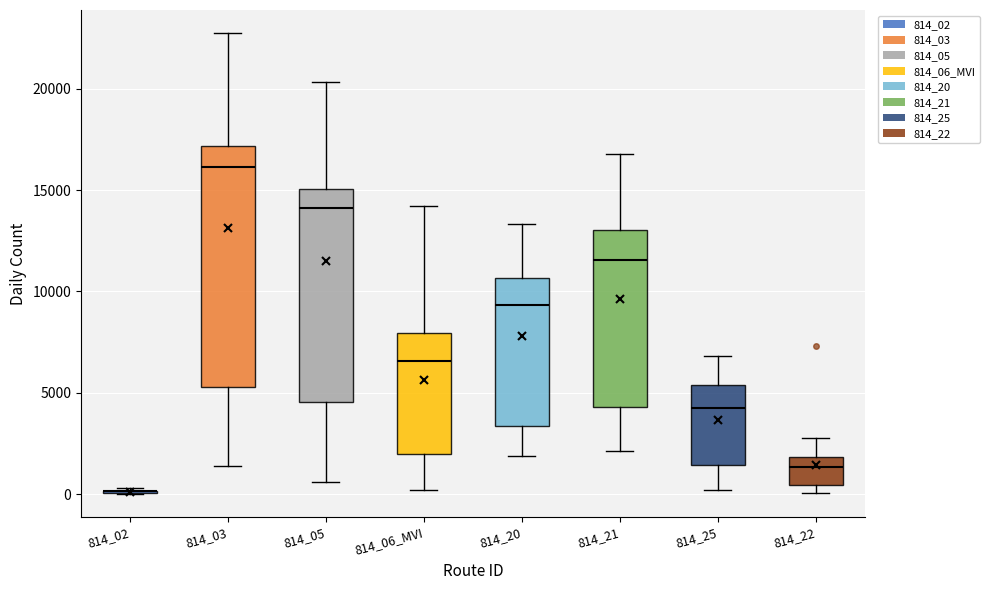

Where is the lower edge of the box for 814_22 on the y-axis? The values are not printed on the chart, so give them approximately, as read against the axis.

500